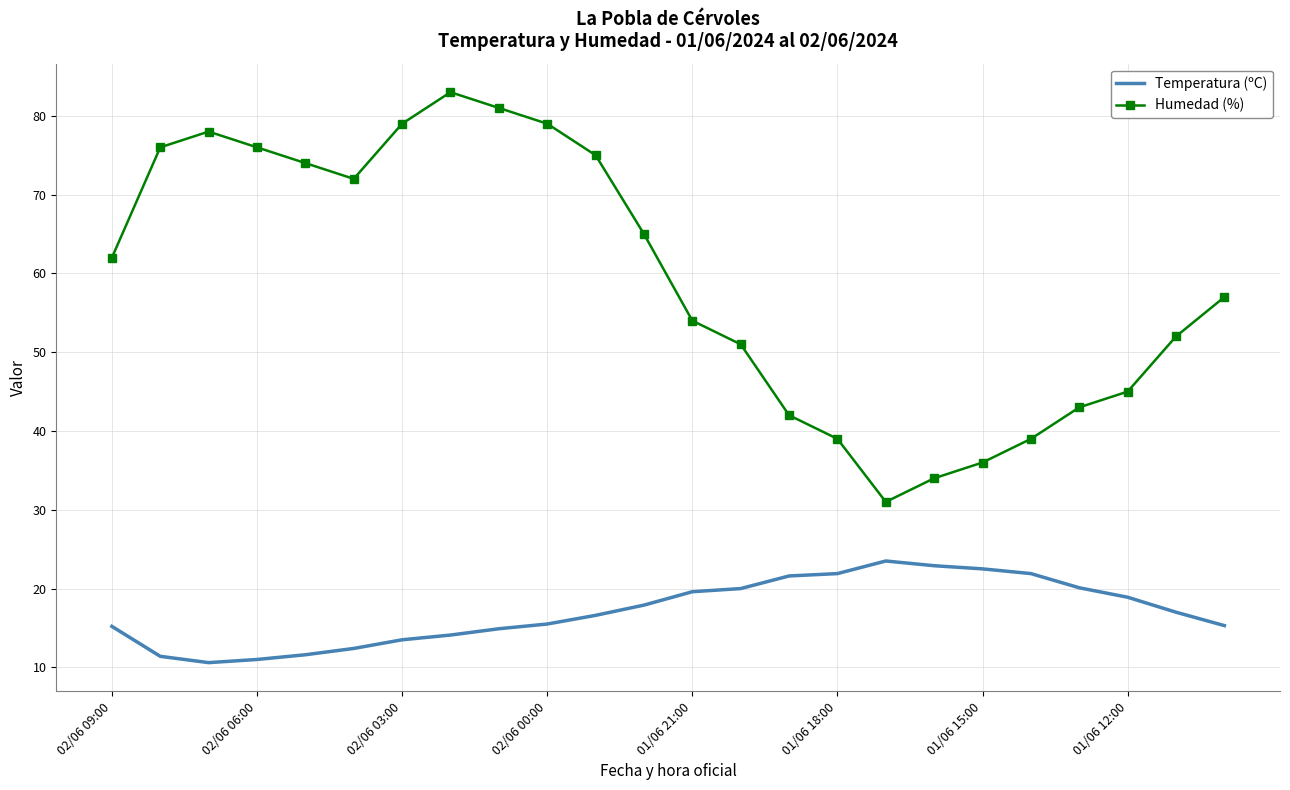

What is the difference between the maximum and minimum values in the Humedad (%) series?

52.0